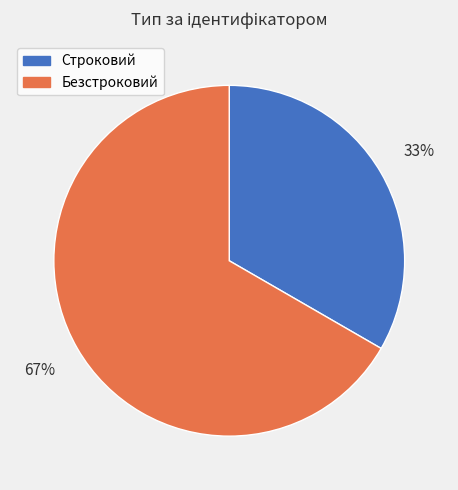

How many slices are in this pie chart?

2